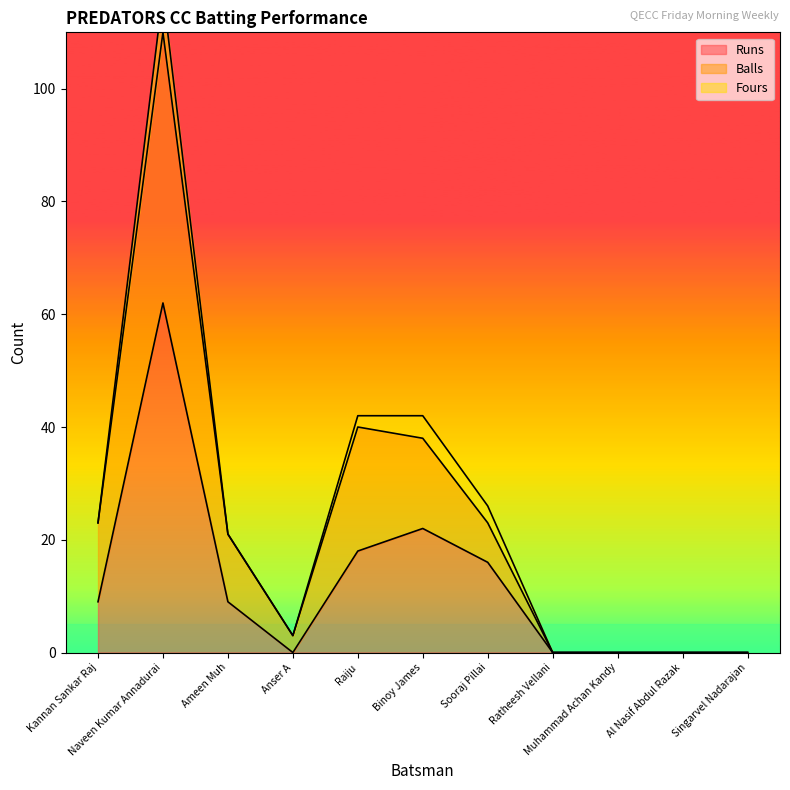

True or false: Balls and Runs intersect in this chart.

False